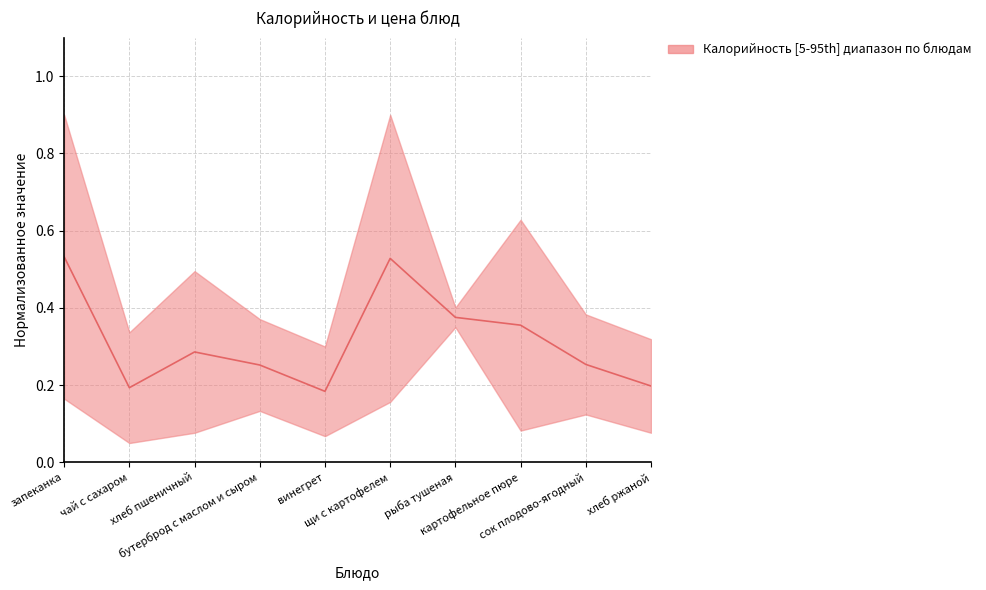

What is the value of the 10th point from the left?

0.2